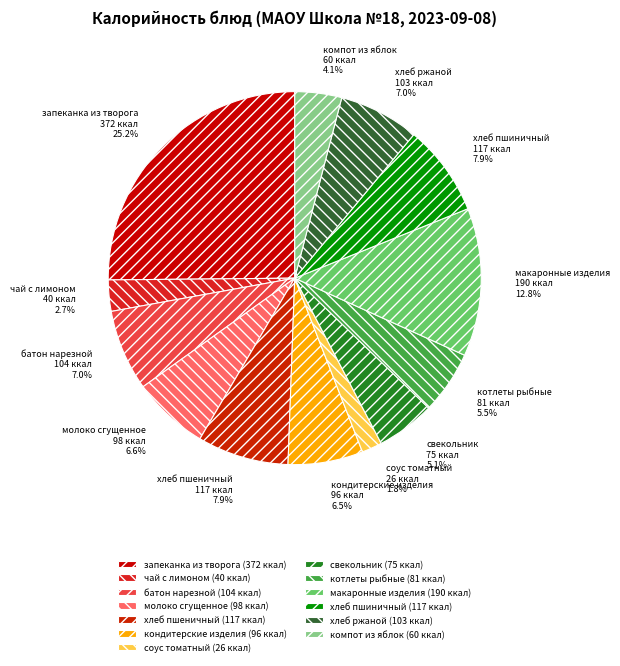

To the nearest percent, what is the combined percentage of чай с лимоном and свекольник?

8%